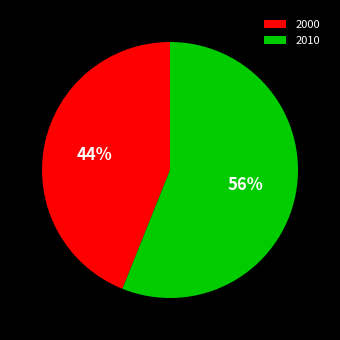

Rank the categories by value from highest to lowest.

2010, 2000